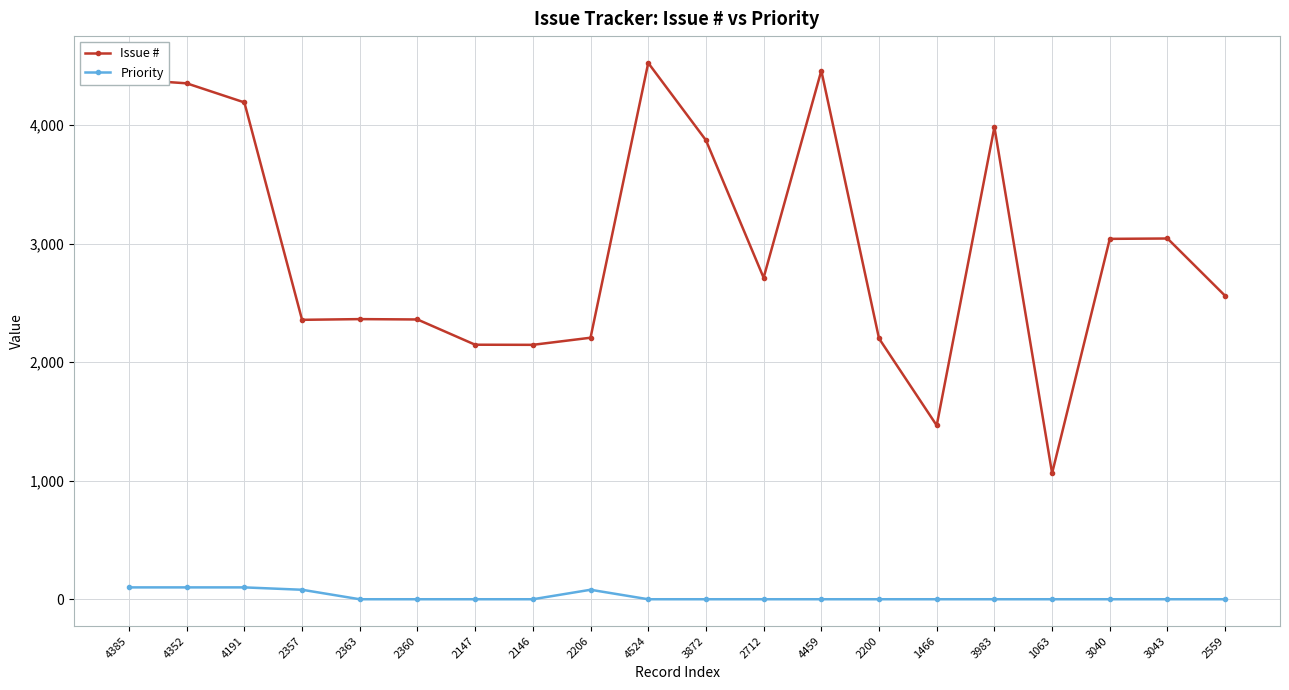

At how many categories does at least one series exceed 2519?

11